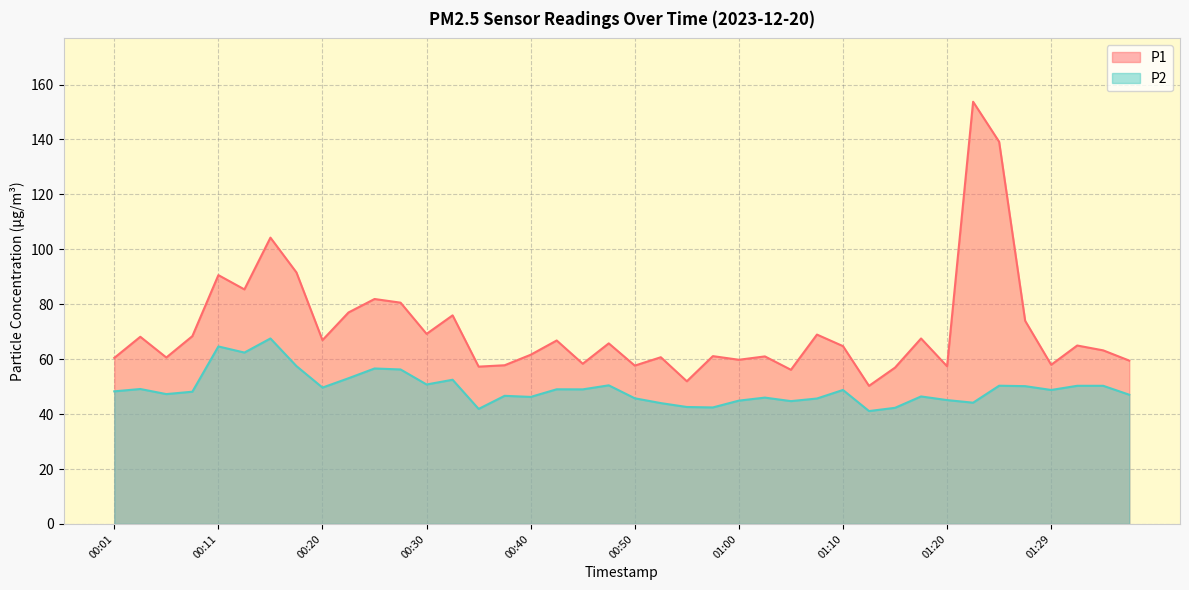

What is the difference between the maximum and second lowest values in the P1 series?

101.8